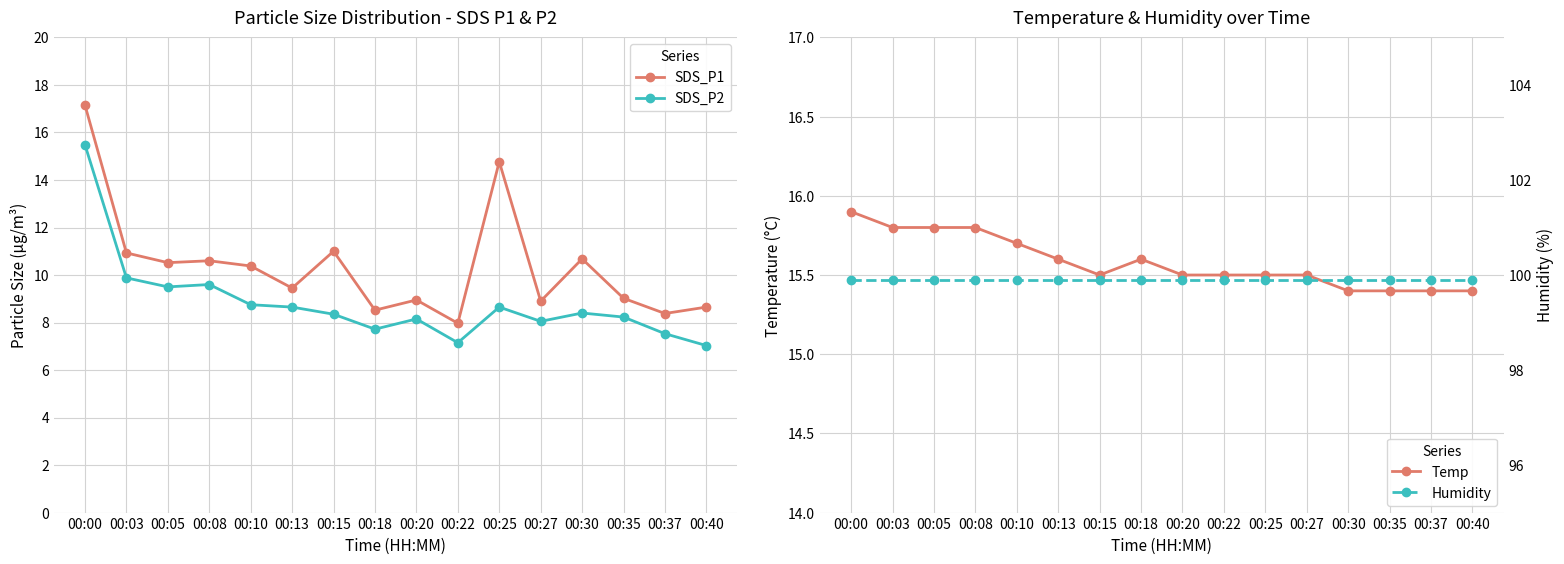

What value does the Humidity series have at 00:30?

99.9